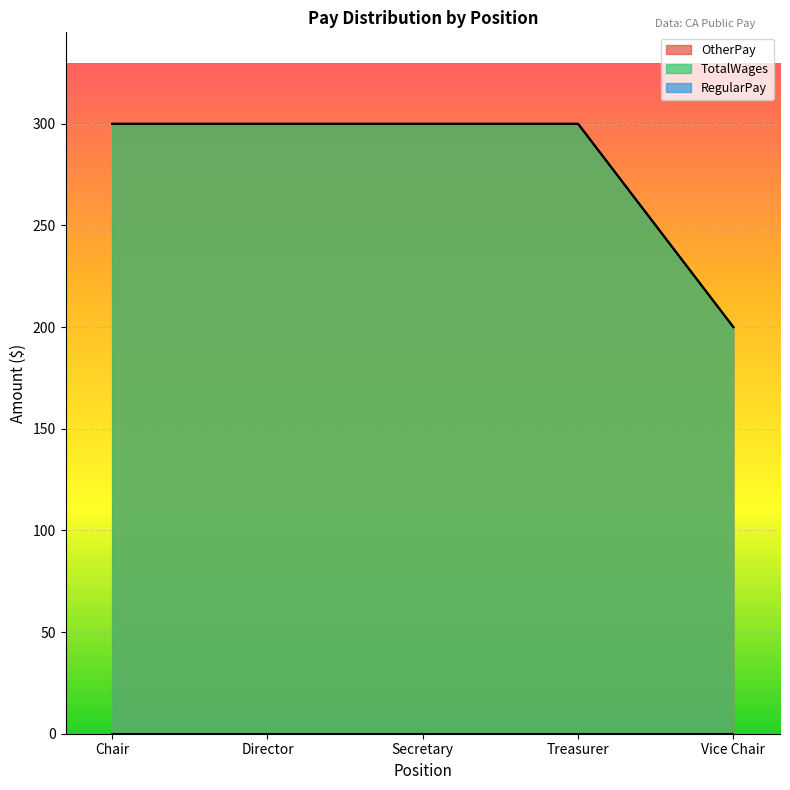

Reading right to left, extract all data points from this chart.

OtherPay: Vice Chair=200	Treasurer=300	Secretary=300	Director=300	Chair=300
TotalWages: Vice Chair=200	Treasurer=300	Secretary=300	Director=300	Chair=300